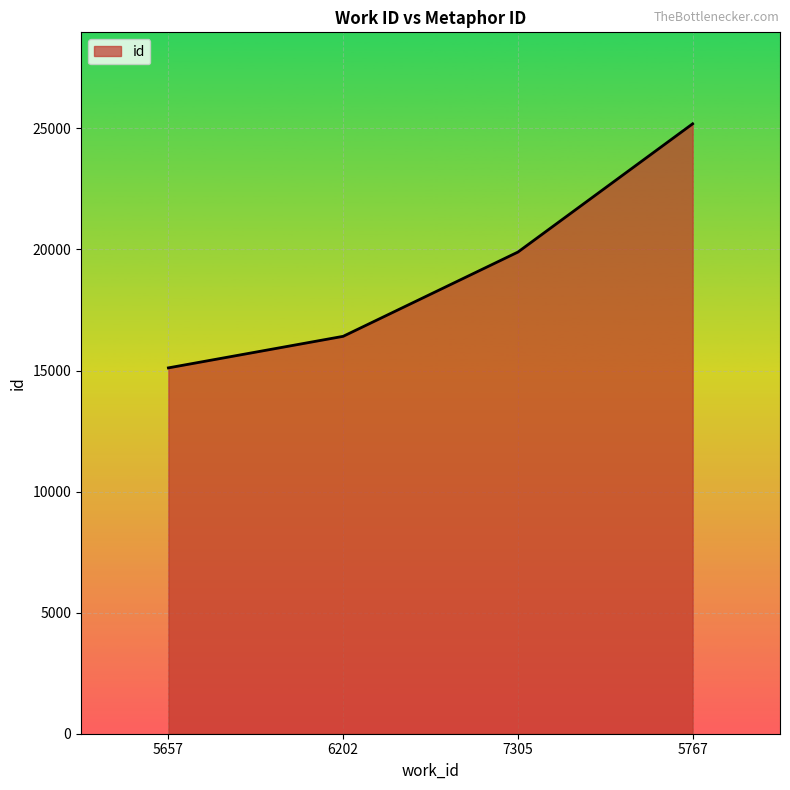

Is it true that the value at 5657 is 15110?

True